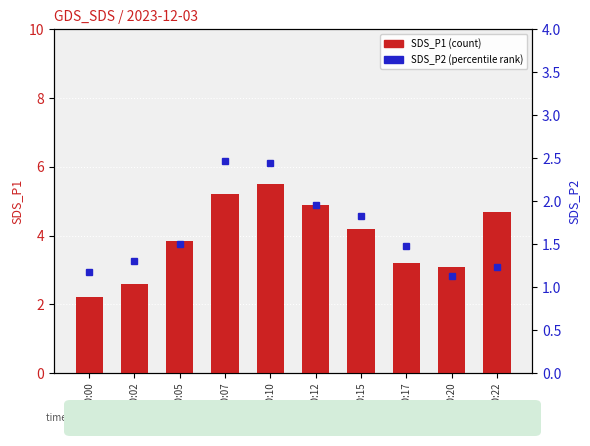

Is the value of SDS_P2 (percentile) at 00:05 greater than the value of SDS_P1 (count) at 00:12?

No